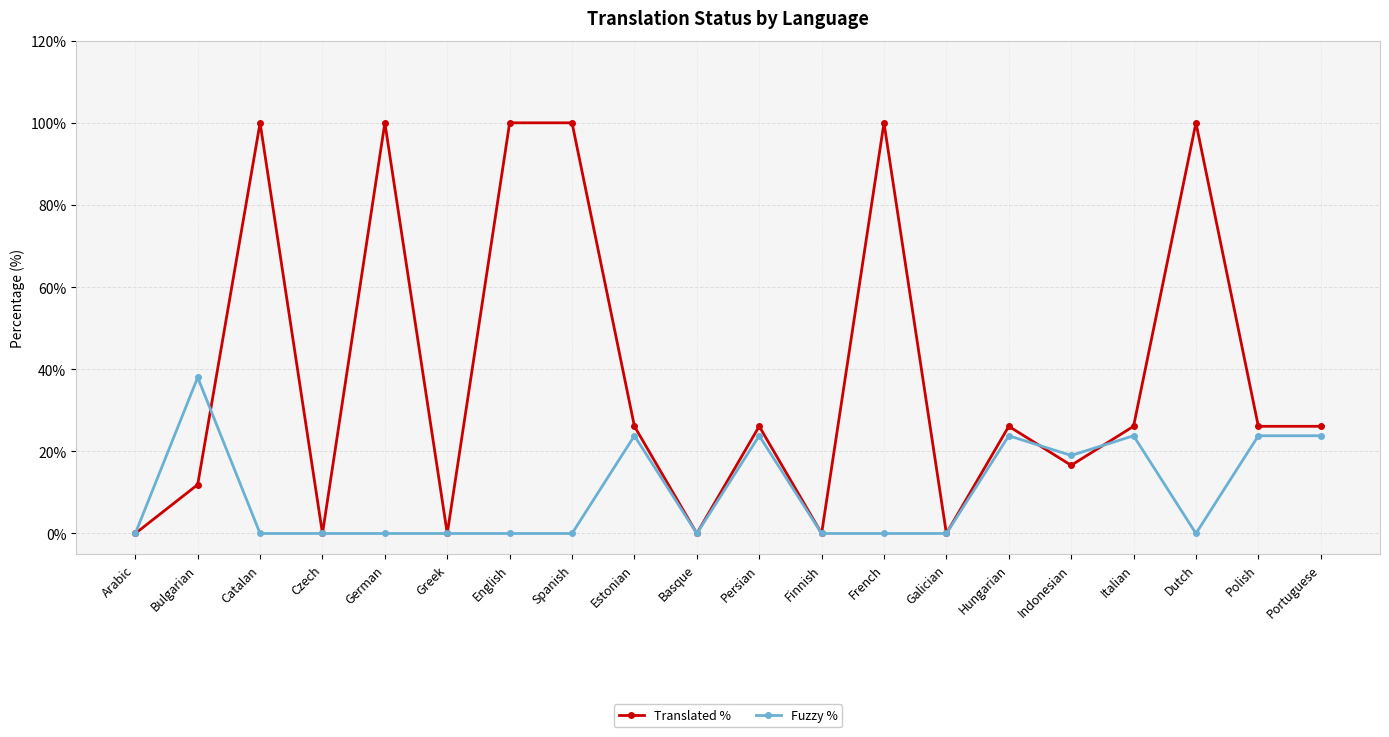

The Translated % series shows 100.0 at Catalan. True or false?

True